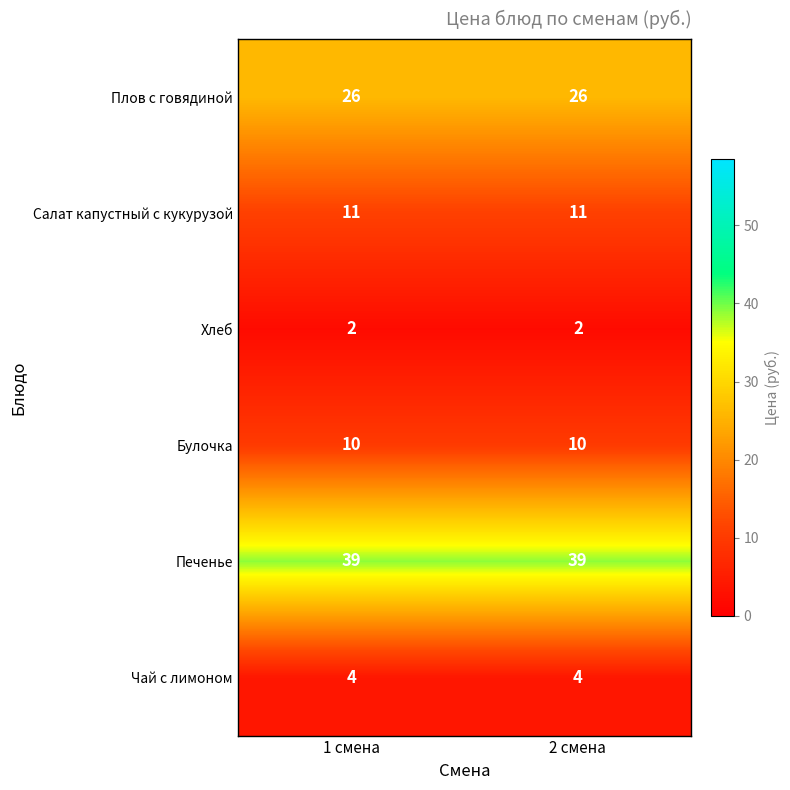

How many categories are shown in the chart?

2